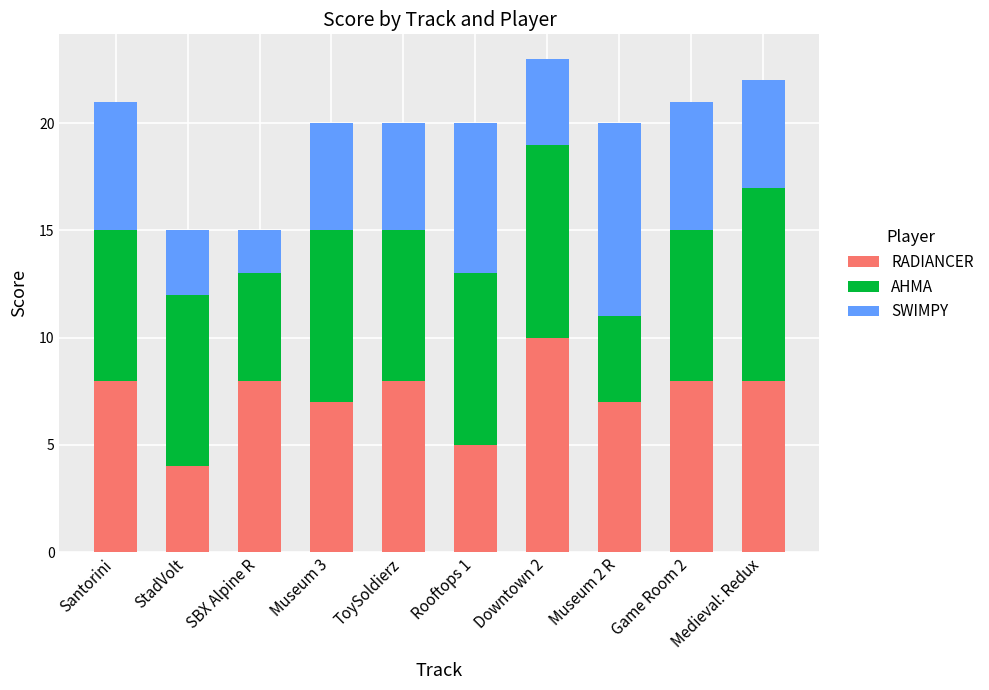

What is the average value of the RADIANCER series?

7